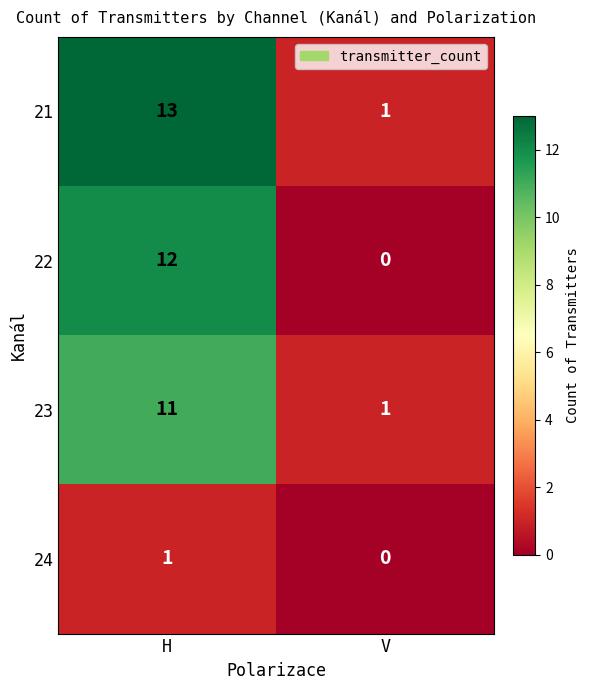

The 22 series shows 7 at H. True or false?

False